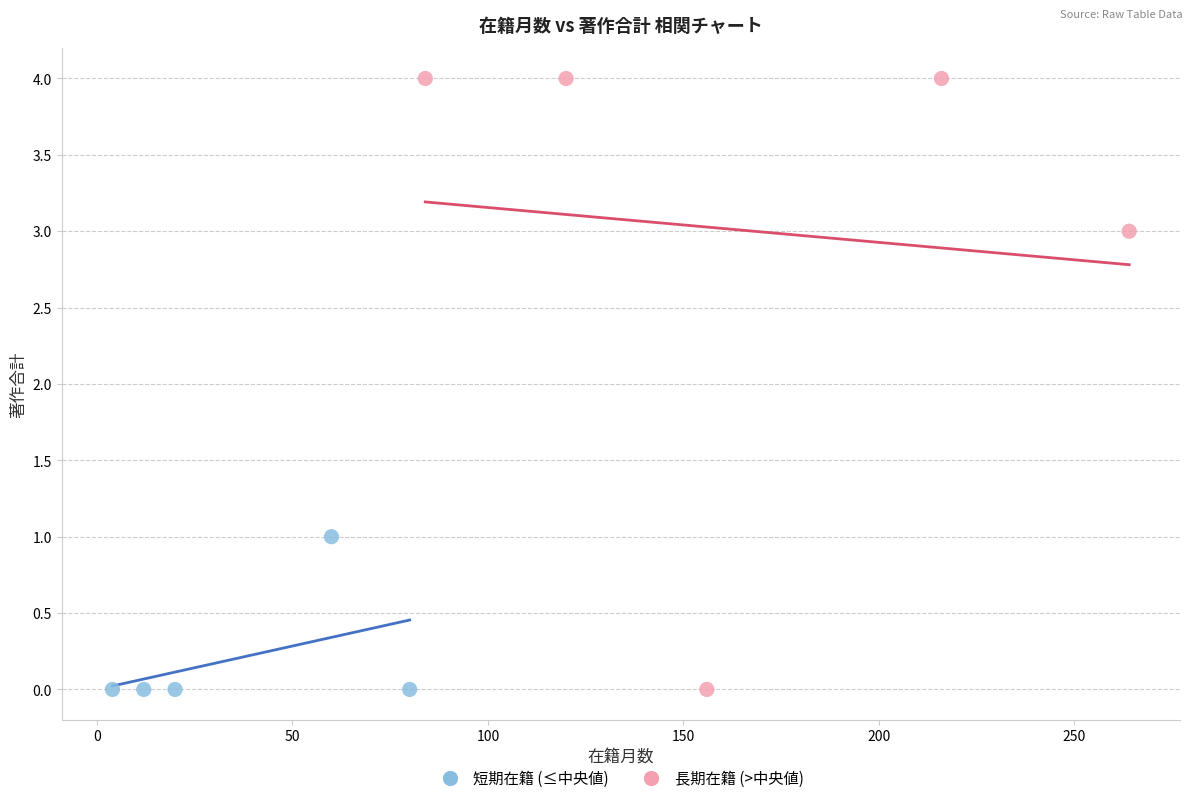

Which series contains the highest Y value?

長期在籍 (>中央値)